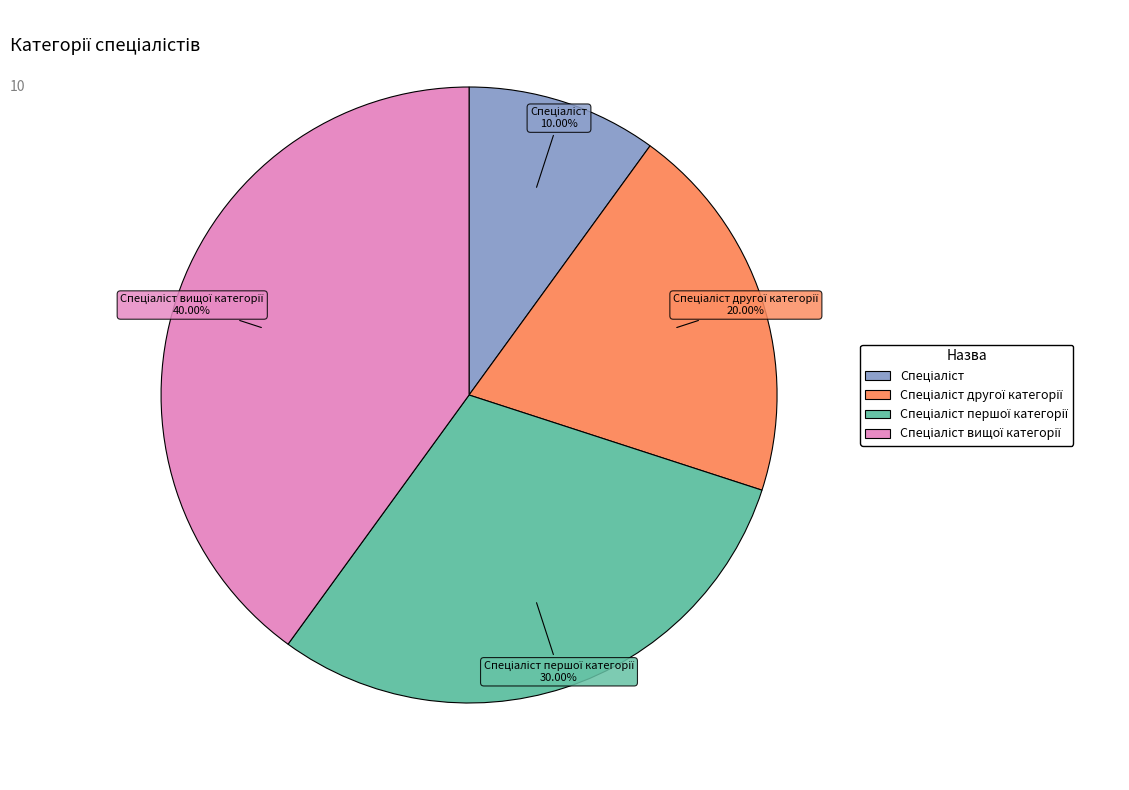

Is there a majority slice in this chart?

No